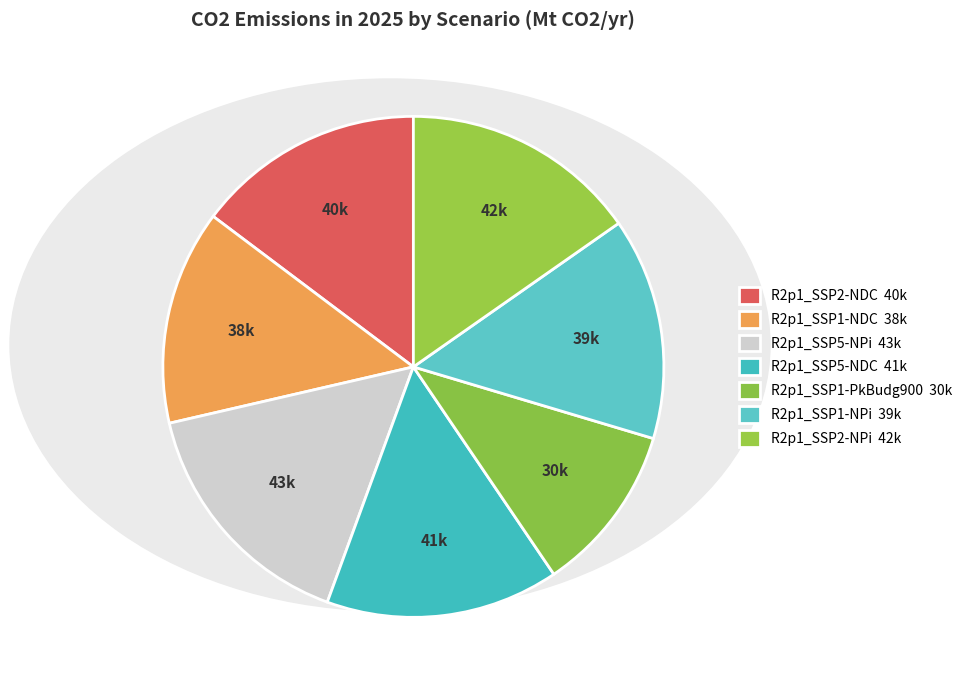

What percentage is the R2p1_SSP1-NPi slice, to the nearest percent?

14%